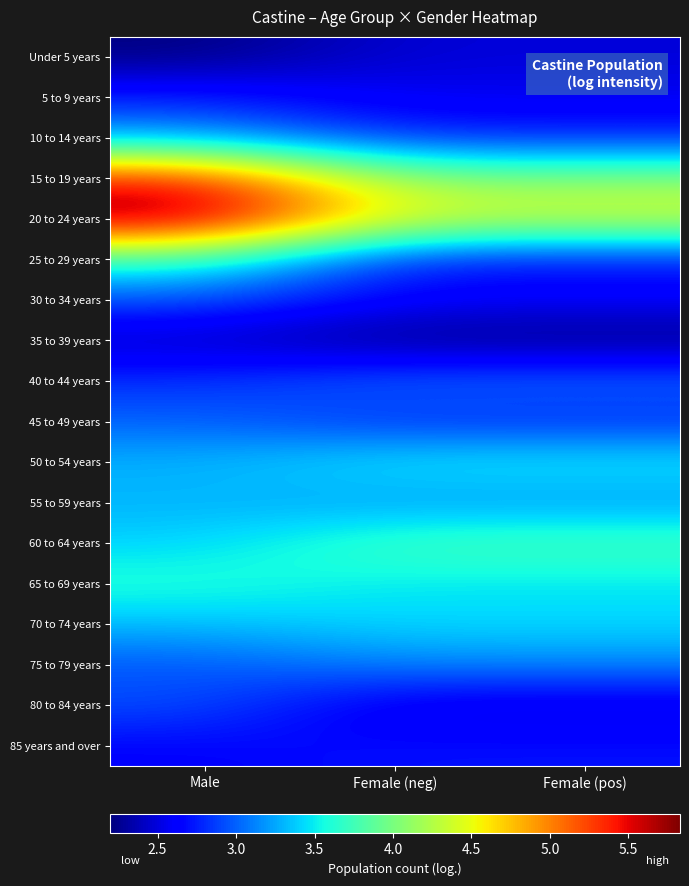

How many data points does each series have?

3